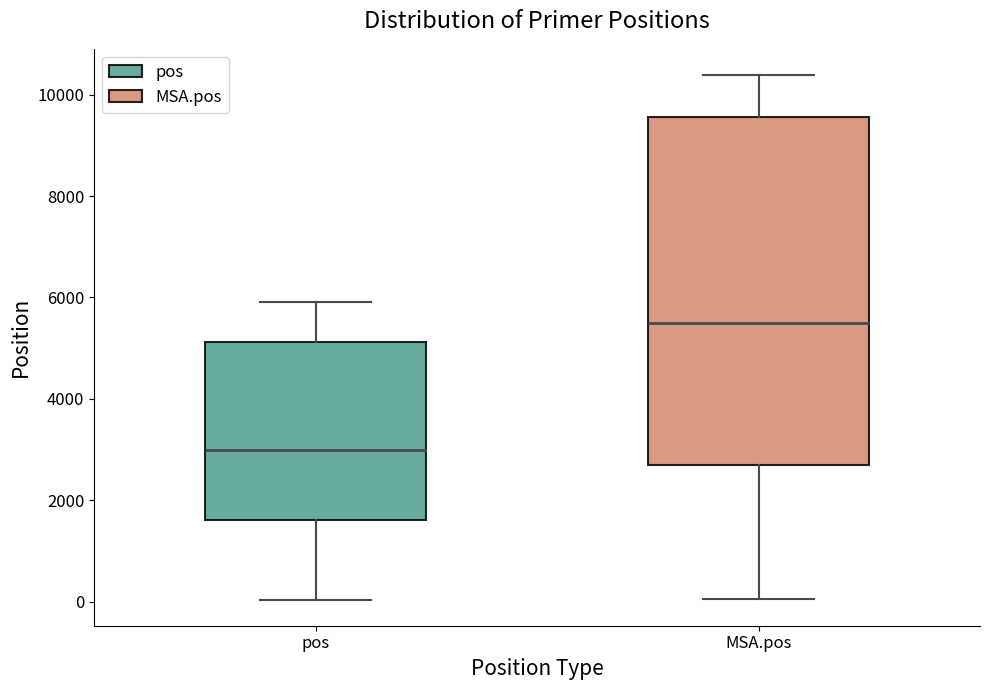

Reading left to right, transcribe this box plot: for each box, give where its median line is, the range the box spans, and where its two whiskers end, as read against the y-axis. The values are not printed on the chart, so give them approximately, as read against the axis.

pos: median 3000, box 1600 to 5200, whiskers 0 to 6000
MSA.pos: median 5600, box 2800 to 9600, whiskers 0 to 10400